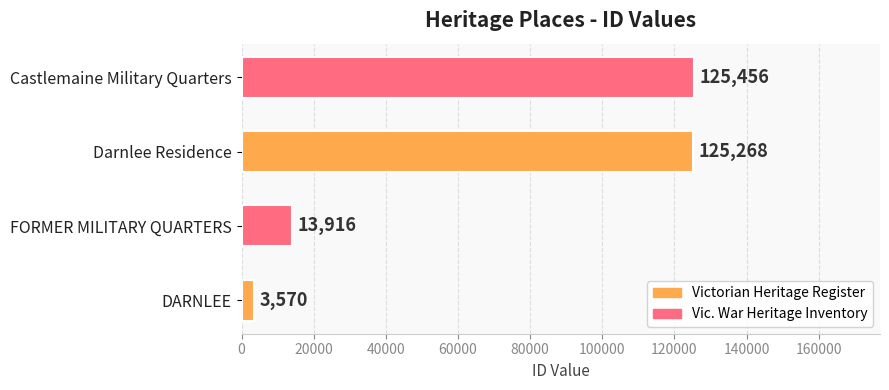

What is the minimum value shown in the chart?

3570